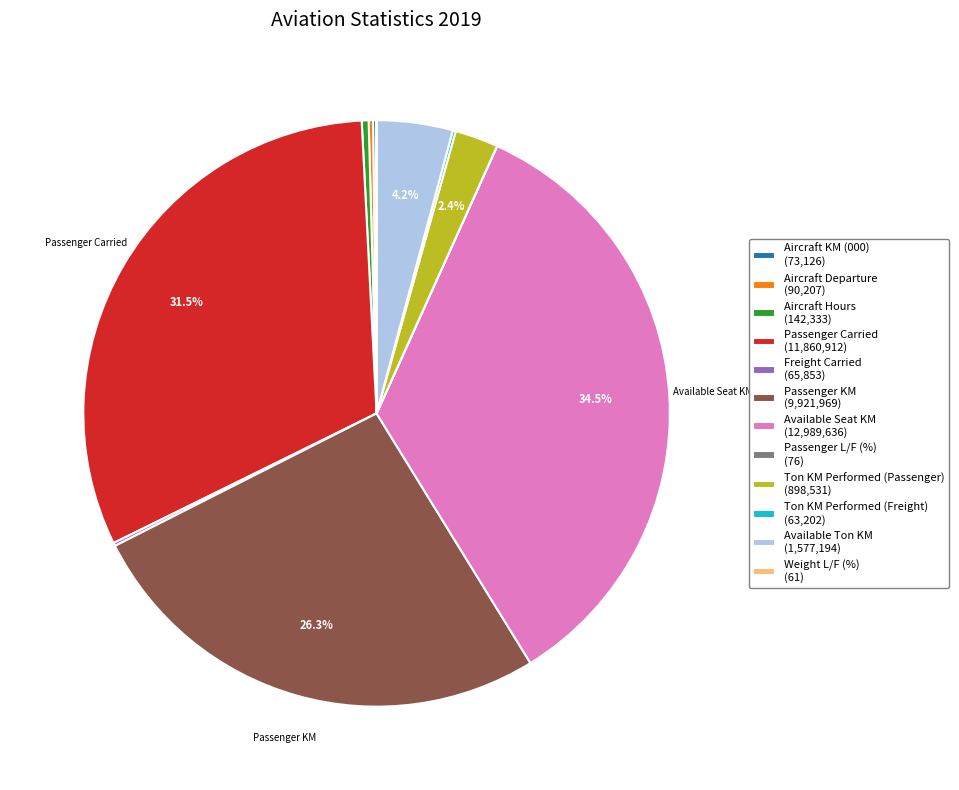

Do Passenger KM (9,921,969) and Passenger Carried (11,860,912) together represent more than half of the pie?

Yes